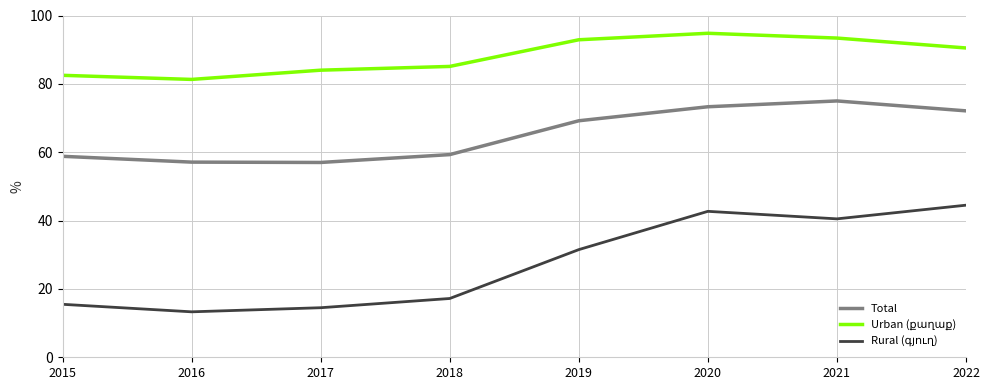

What is the greatest value displayed?

94.8